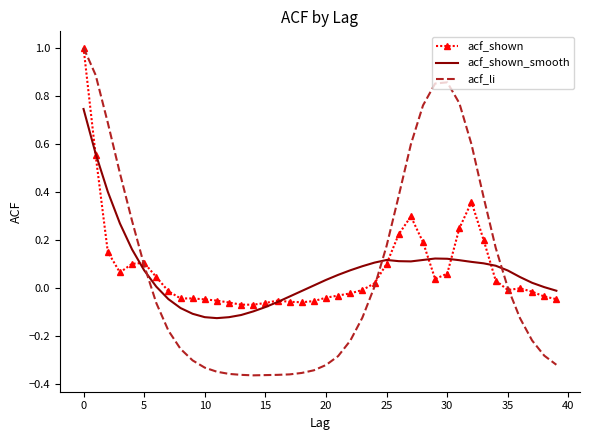

Which series has the widest spread of values?

acf_li